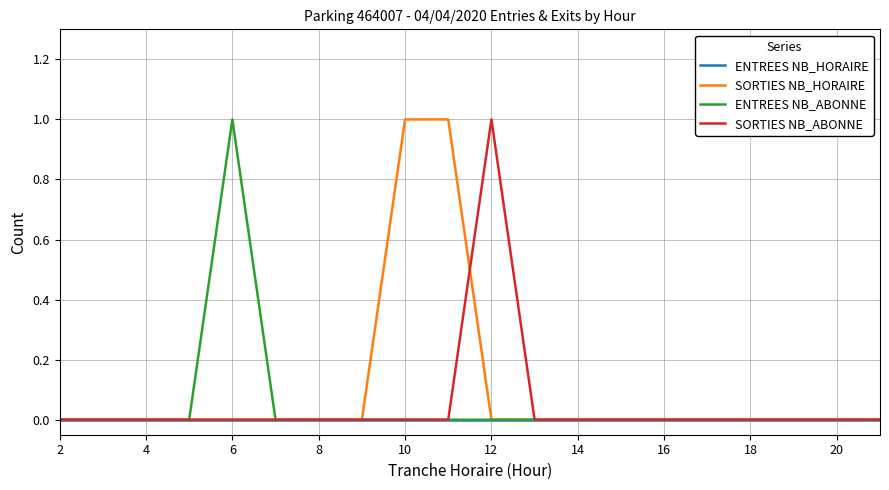

How many lines are shown in the chart?

4